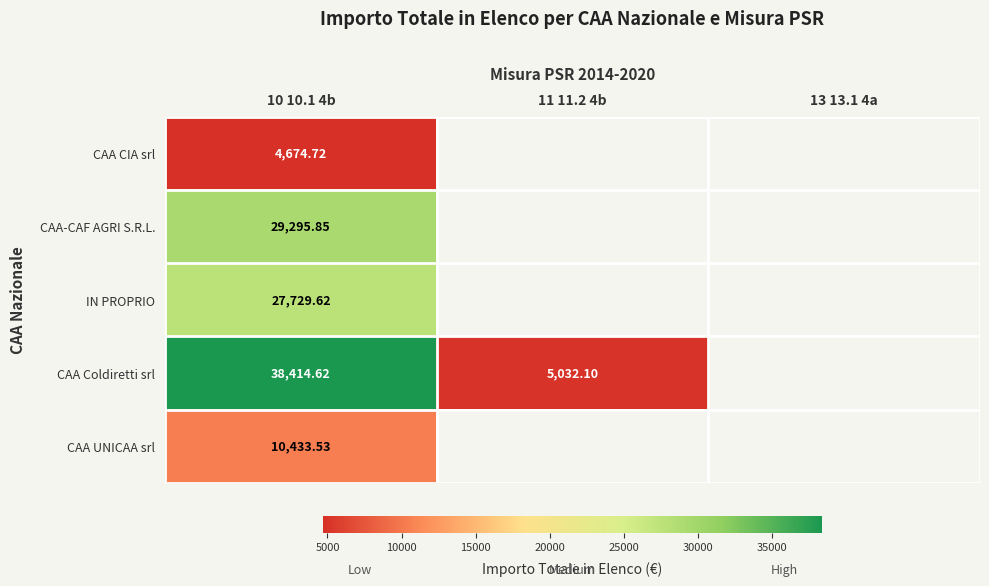

At 10 10.1 4b, list the series in order from smallest to largest.

CAA CIA srl, CAA UNICAA srl, IN PROPRIO, CAA-CAF AGRI S.R.L., CAA Coldiretti srl